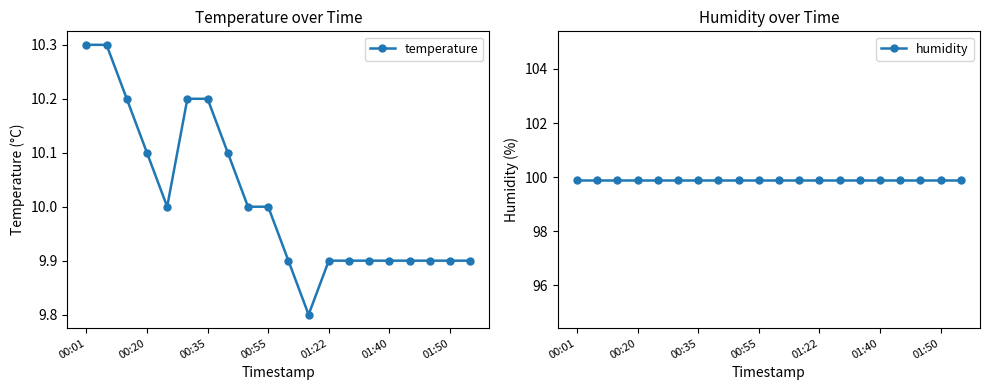

Reading right to left, what are all the values shown in this chart?

temperature: 9.9	9.9	9.9	9.9	9.9	9.9	9.9	9.9	9.8	9.9	10.0	10.0	10.1	10.2	10.2	10.0	10.1	10.2	10.3	10.3
humidity: 99.9	99.9	99.9	99.9	99.9	99.9	99.9	99.9	99.9	99.9	99.9	99.9	99.9	99.9	99.9	99.9	99.9	99.9	99.9	99.9